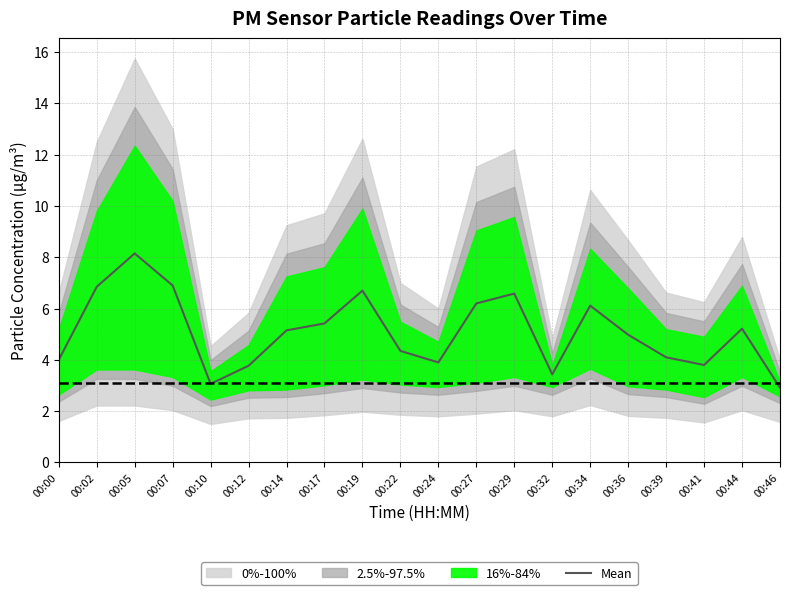

What is the approximate value at 00:00?

4.0